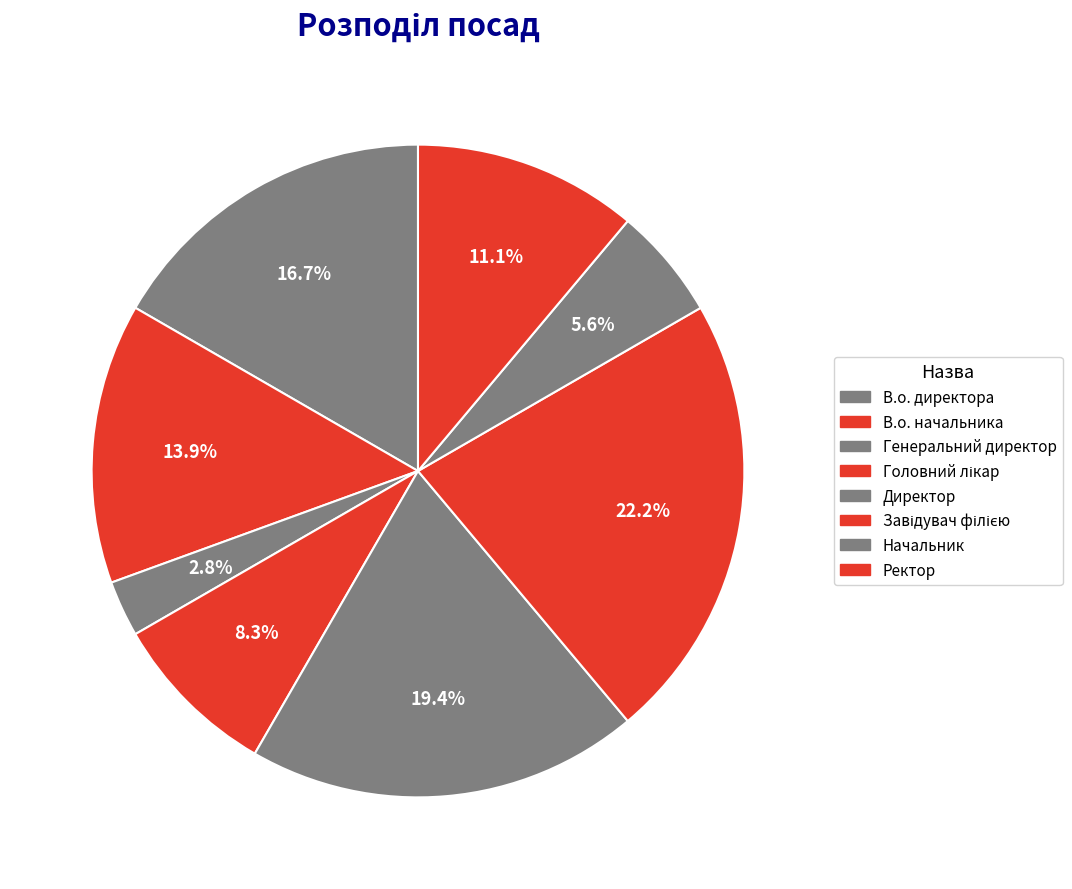

How many segments does this pie chart have?

8